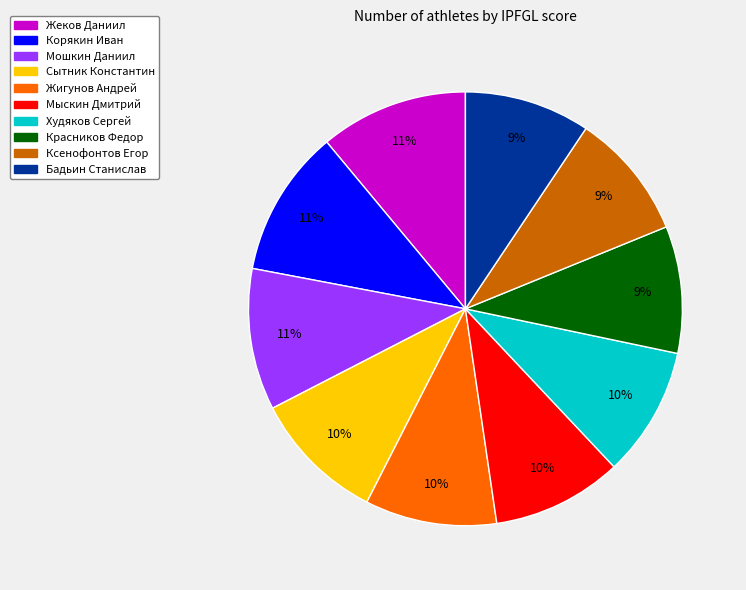

How many slices are in this pie chart?

10